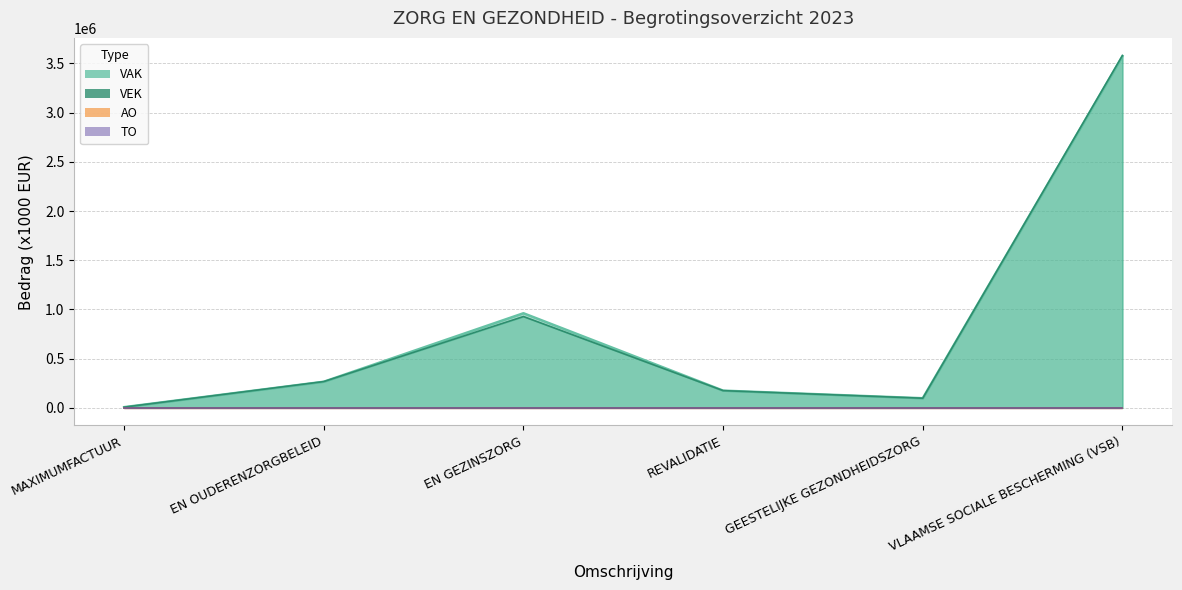

At which category does the chart reach its minimum across all series?

MAXIMUMFACTUUR